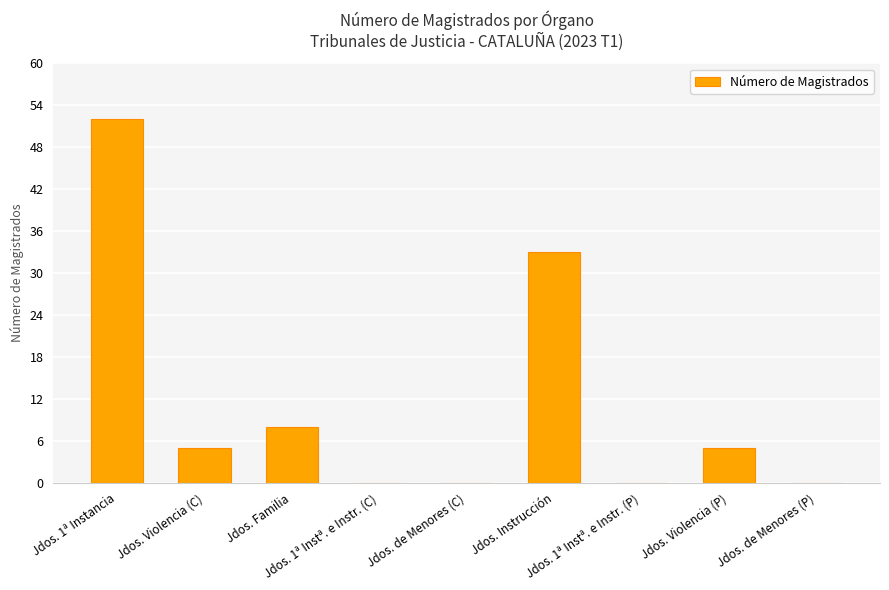

Reading left to right, transcribe all the data shown in this chart.

52	5	8	0	0	33	0	5	0